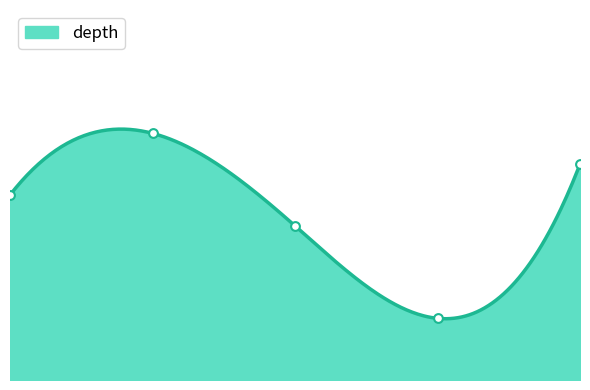

Approximately how many times larger is the value at 4.0 compared to 3.0?

3.5